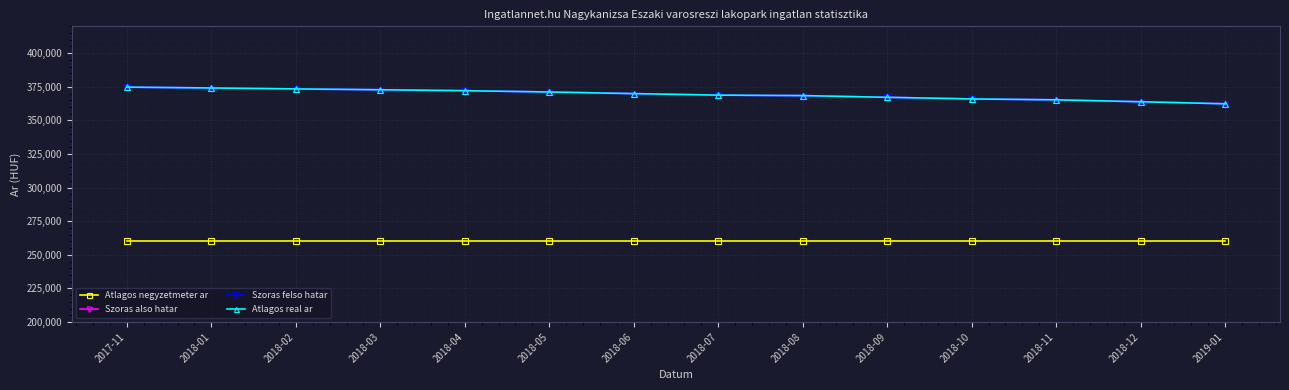

The value of Atlagos real ar at 2018-03 is 372814. True or false?

True